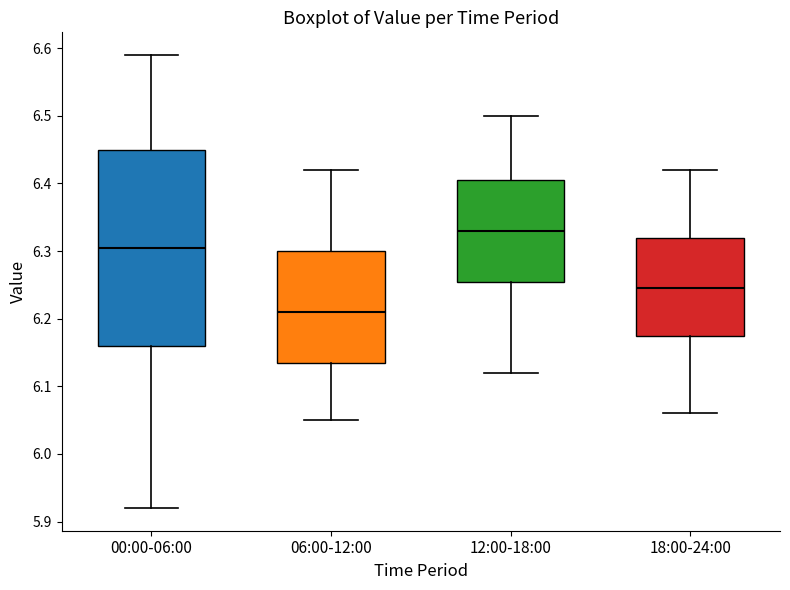

Comparing the boxes themselves (not the whiskers), which one is the tallest?

00:00-06:00